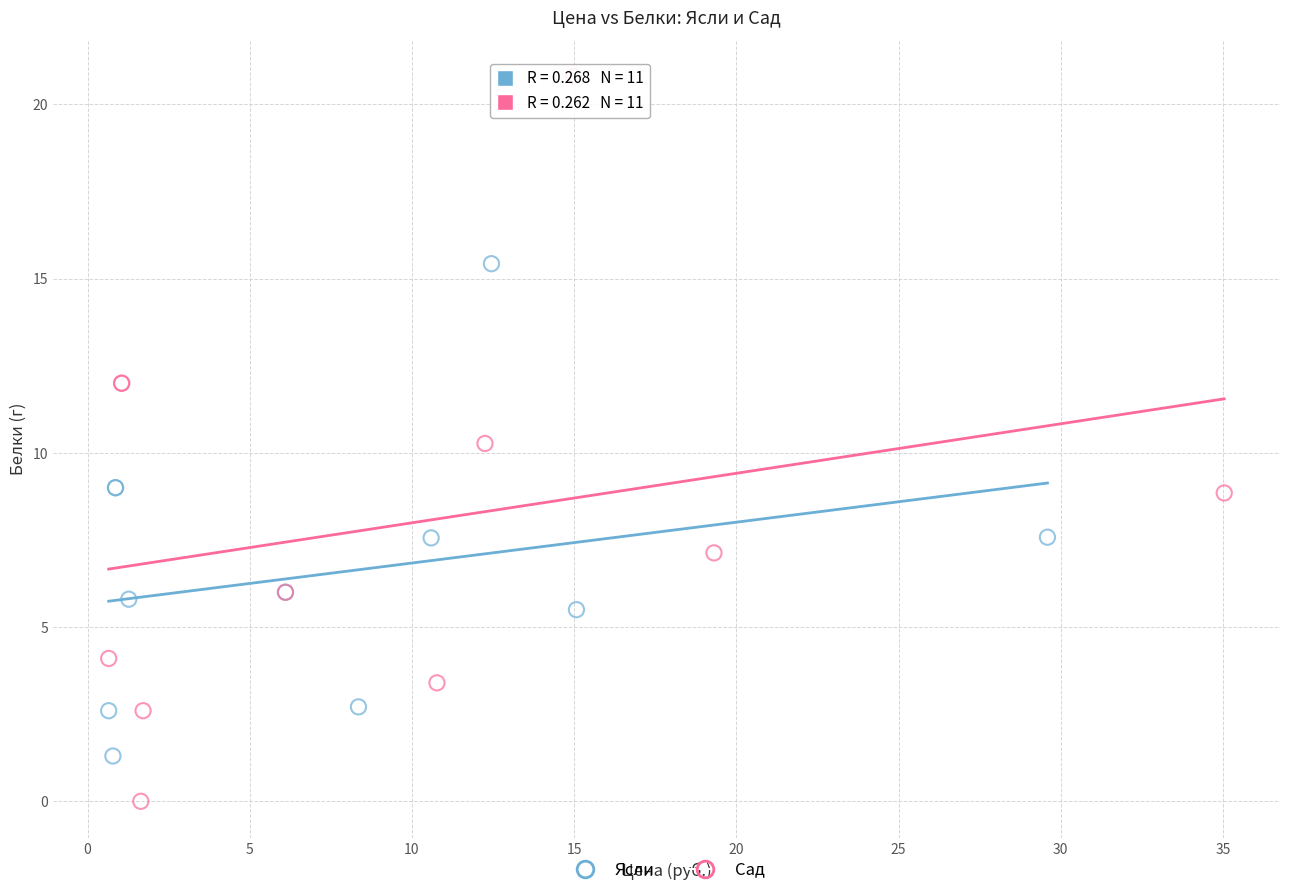

Which series contains the highest Y value?

Сад